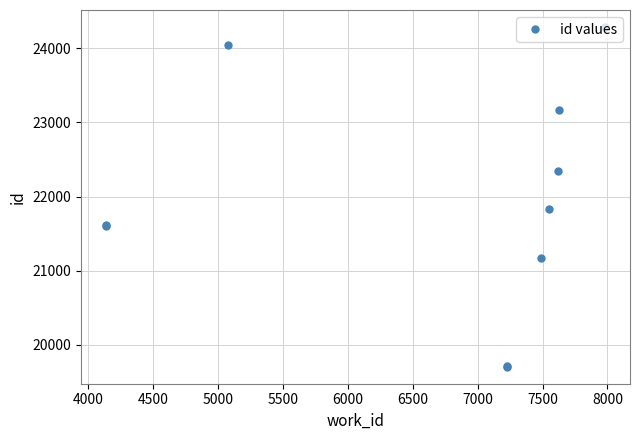

The chart shows a value of 10882 at 6500. True or false?

False